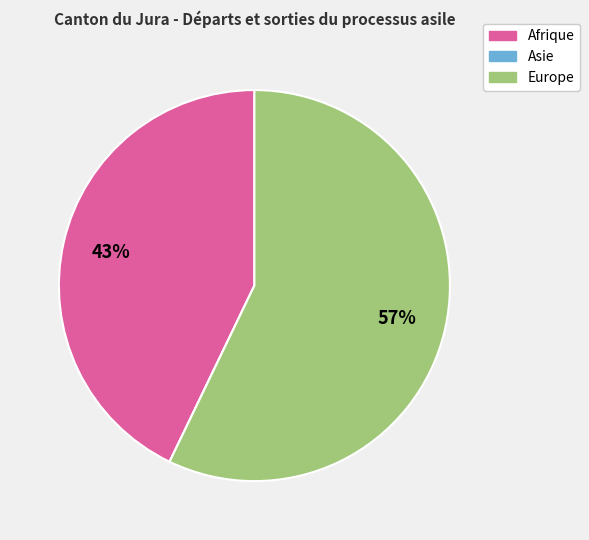

The Afrique slice represents 36% of the pie. True or false?

False